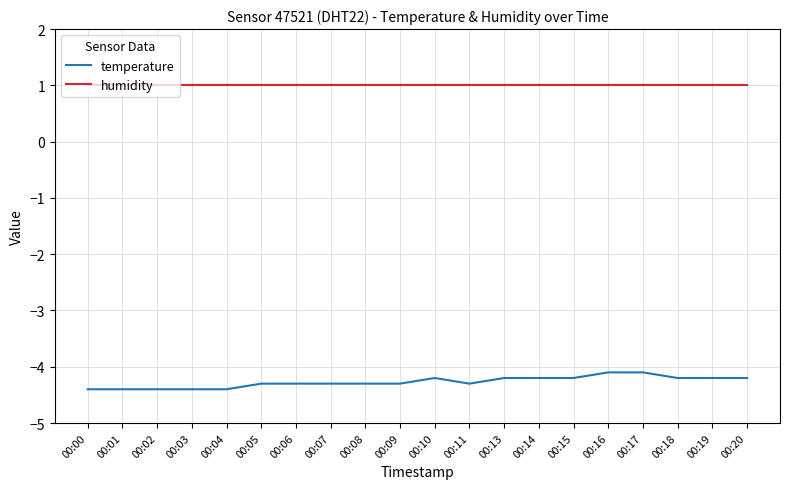

True or false: temperature and humidity intersect in this chart.

False